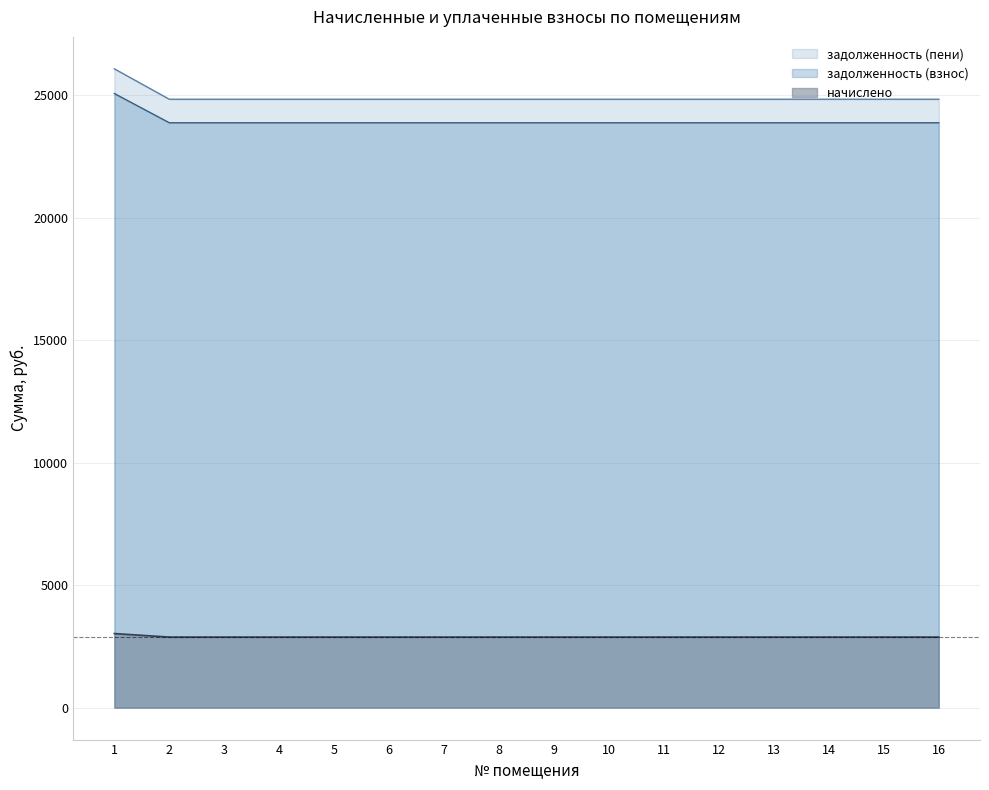

True or false: задолженность (взнос) has a value of 43834.8 at 10.

False